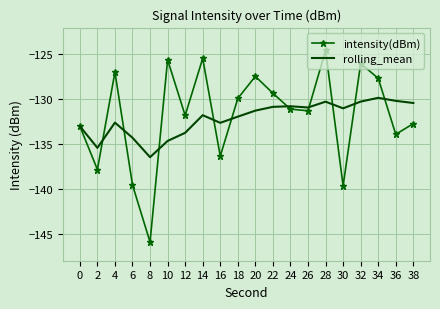

What is the maximum value shown in the chart?

-124.5